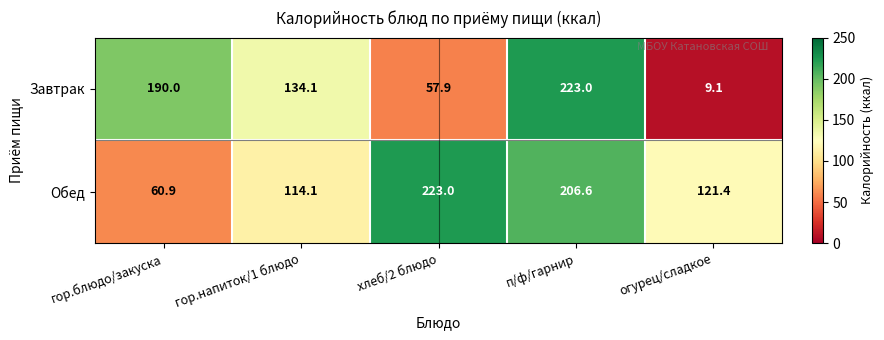

What is the difference between the highest and lowest values at п/ф/гарнир?

16.4